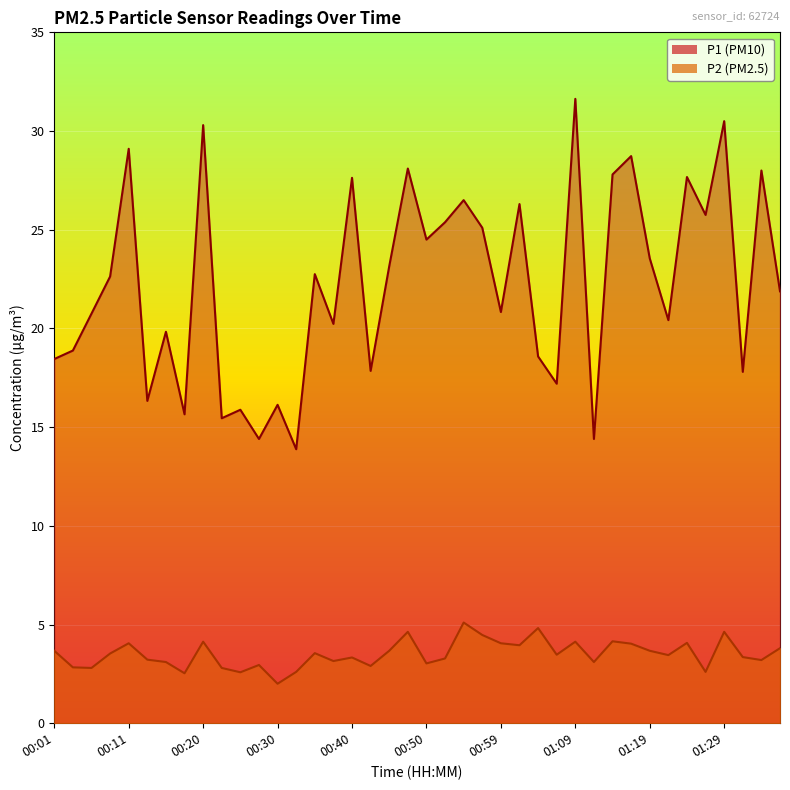

Does the chart display data point markers on the line(s)?

No